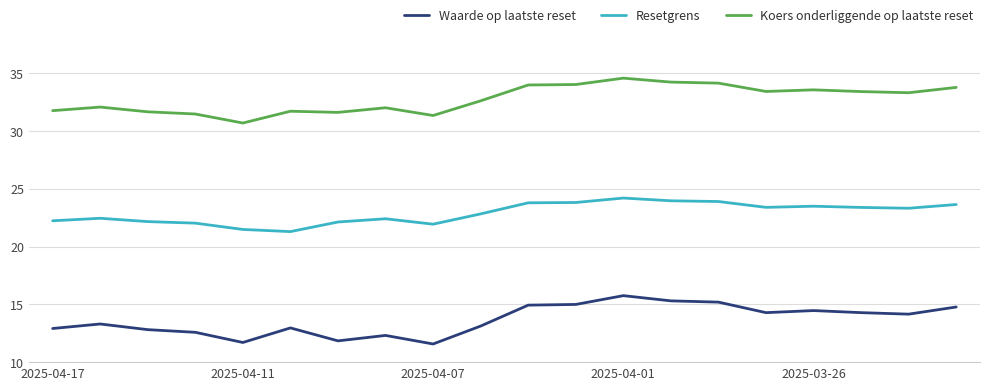

What is the average value of the Waarde op laatste reset series?

13.7